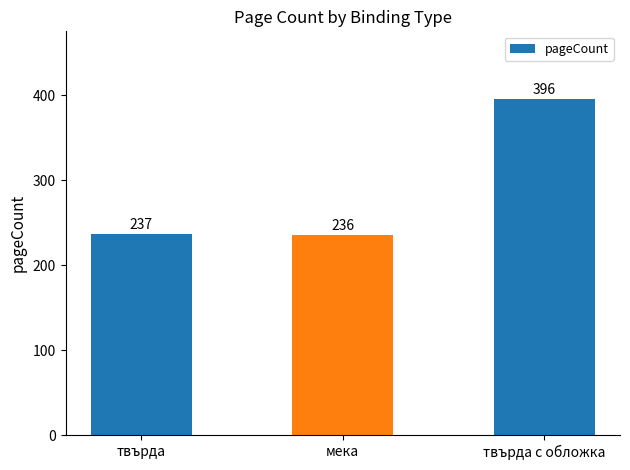

What is the change in value from твърда to твърда с обложка?

+159